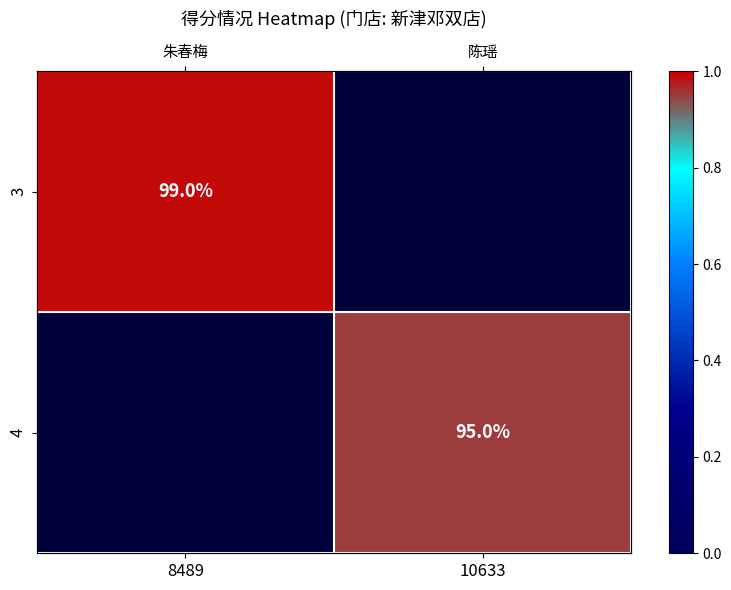

Which has a higher value, 10633 or 8489?

8489